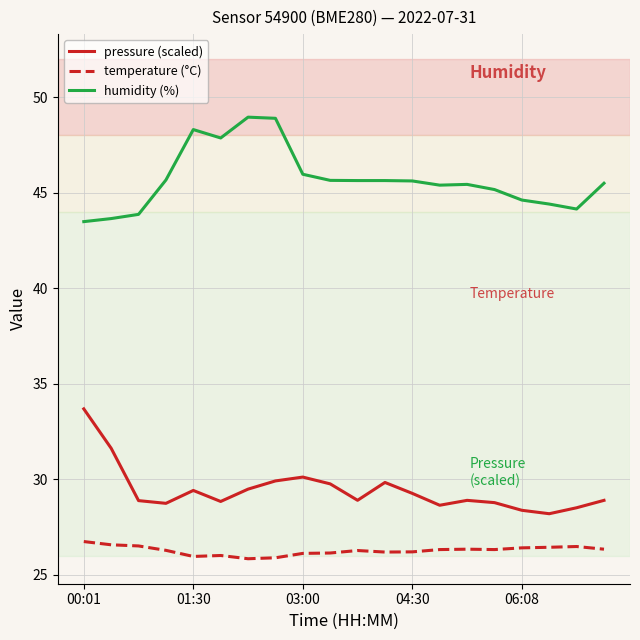

At how many categories does at least one series exceed 31?

20